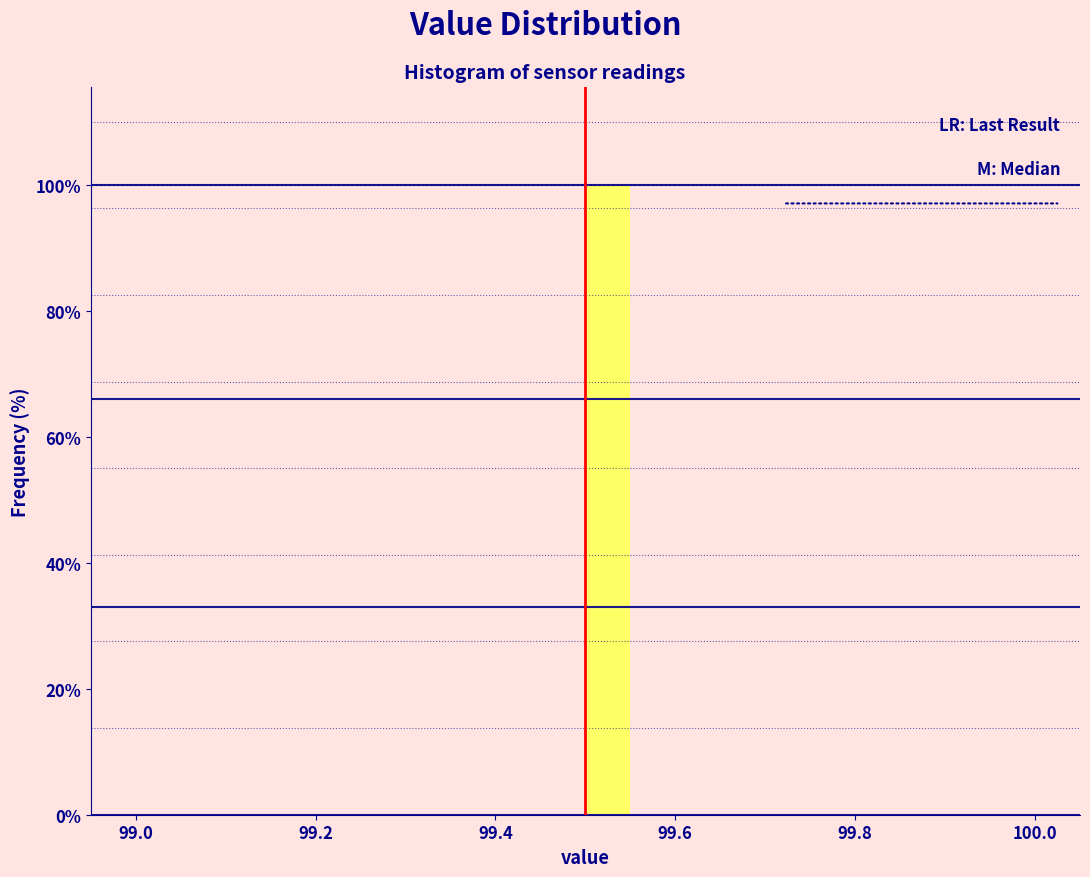

Around what value on the x-axis is the tallest bar? Give the approximate position of its centre, as read against the axis.

99.52